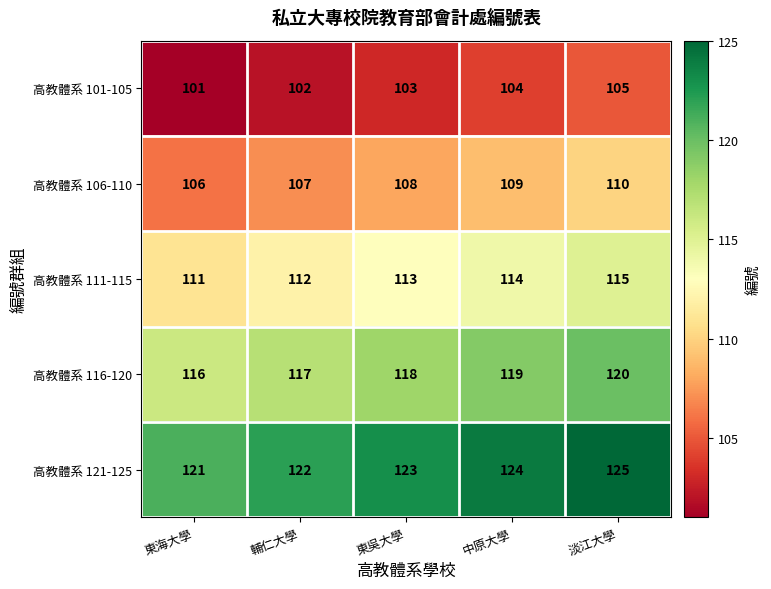

What is the sum of the 高教體系 111-115 values at 中原大學 and 東海大學?

225